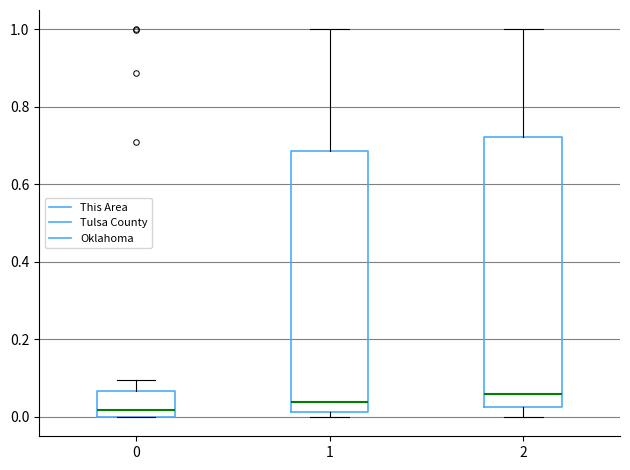

Which box's median line is the lowest?

0